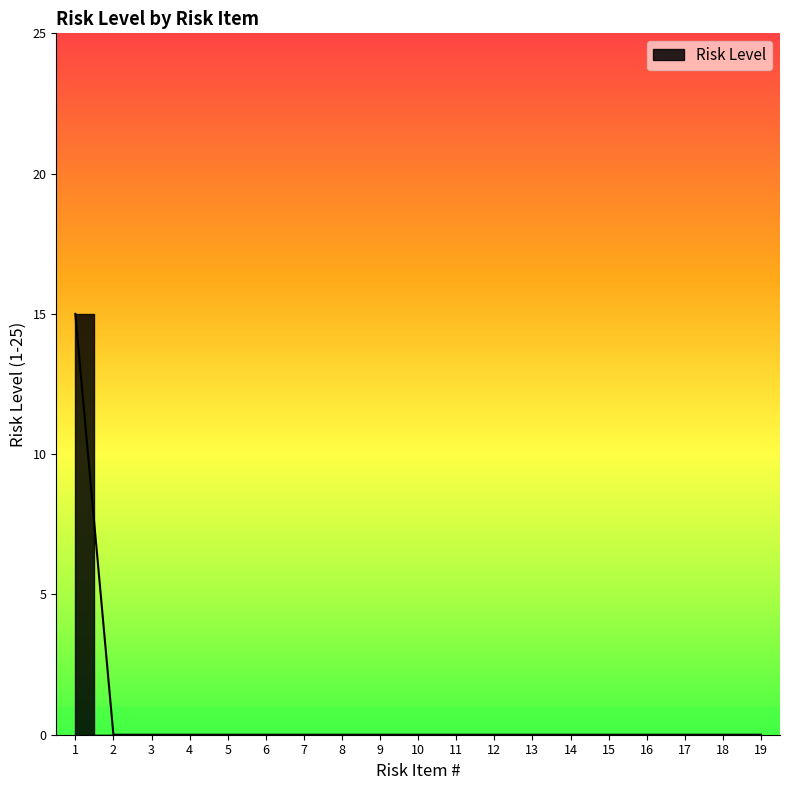

True or false: the data shows 0 at 4.

True